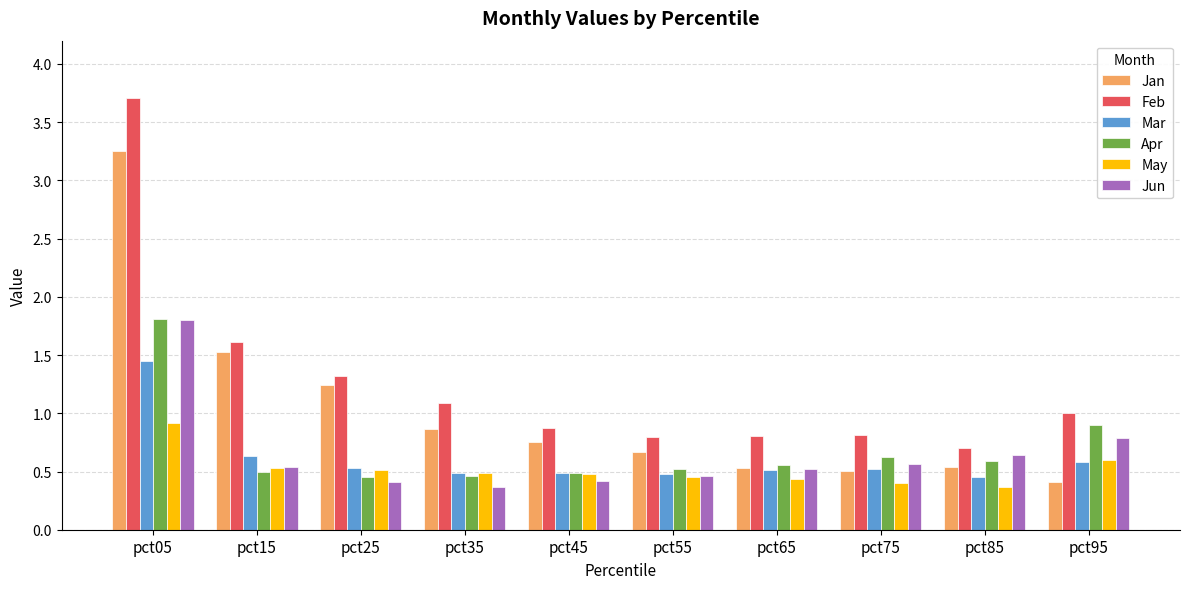

Which series has the largest total across all categories?

Feb